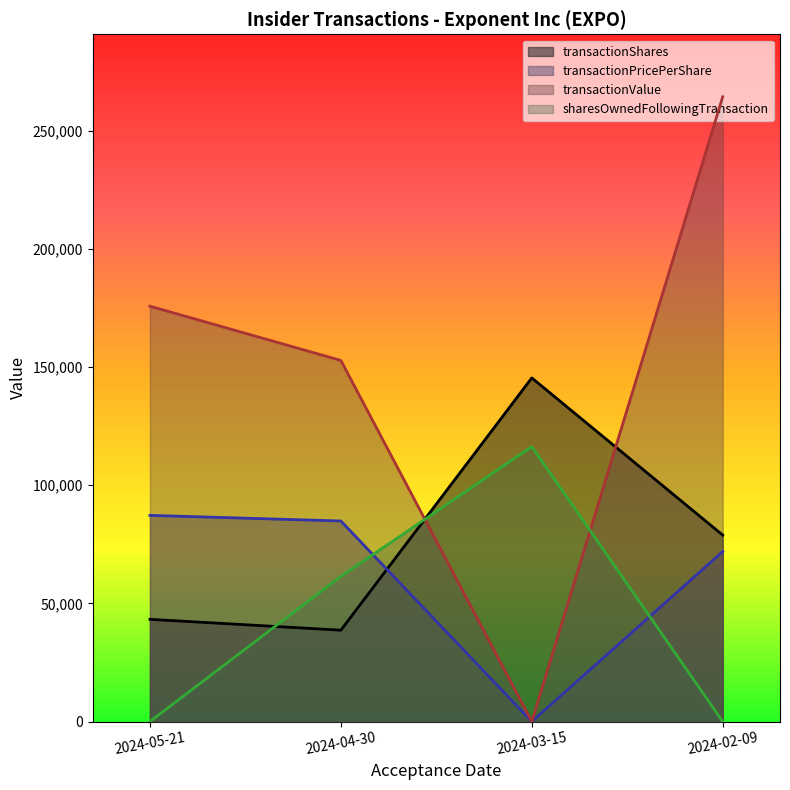

Which series ends up on top after the final intersection of sharesOwnedFollowingTransaction and transactionPricePerShare?

transactionPricePerShare